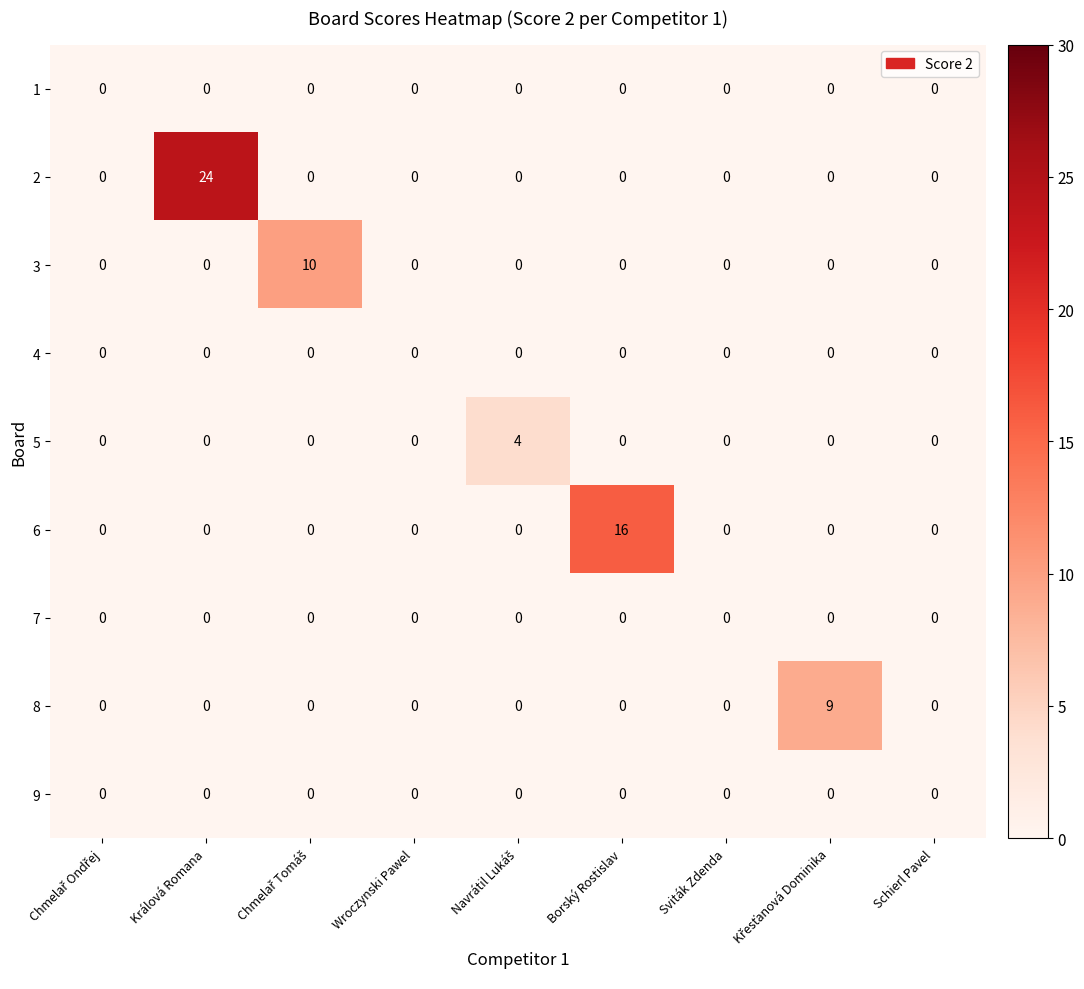

What is the maximum value for 8?

9